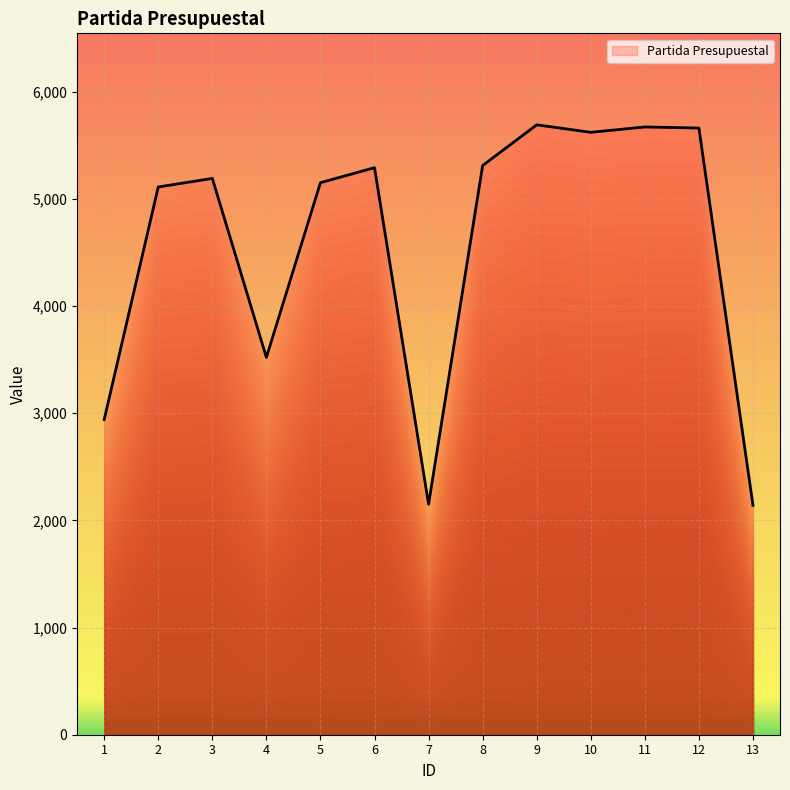

What is the smallest value displayed?

2140